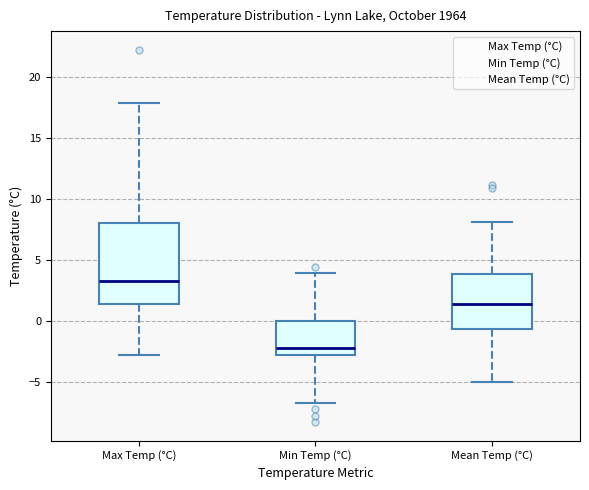

Which box has the lowest median line?

Min Temp (°C)